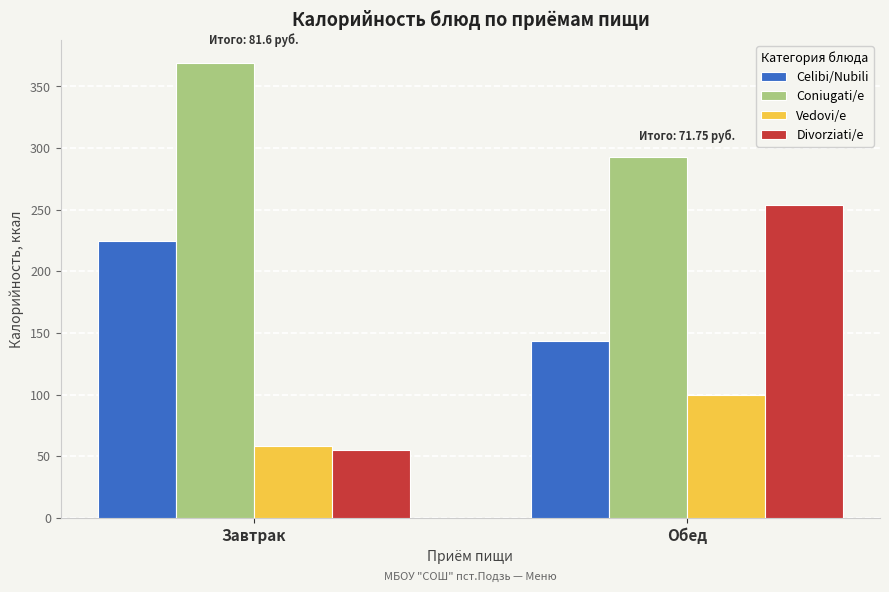

Read the Vedovi/e value at Завтрак.

58.3